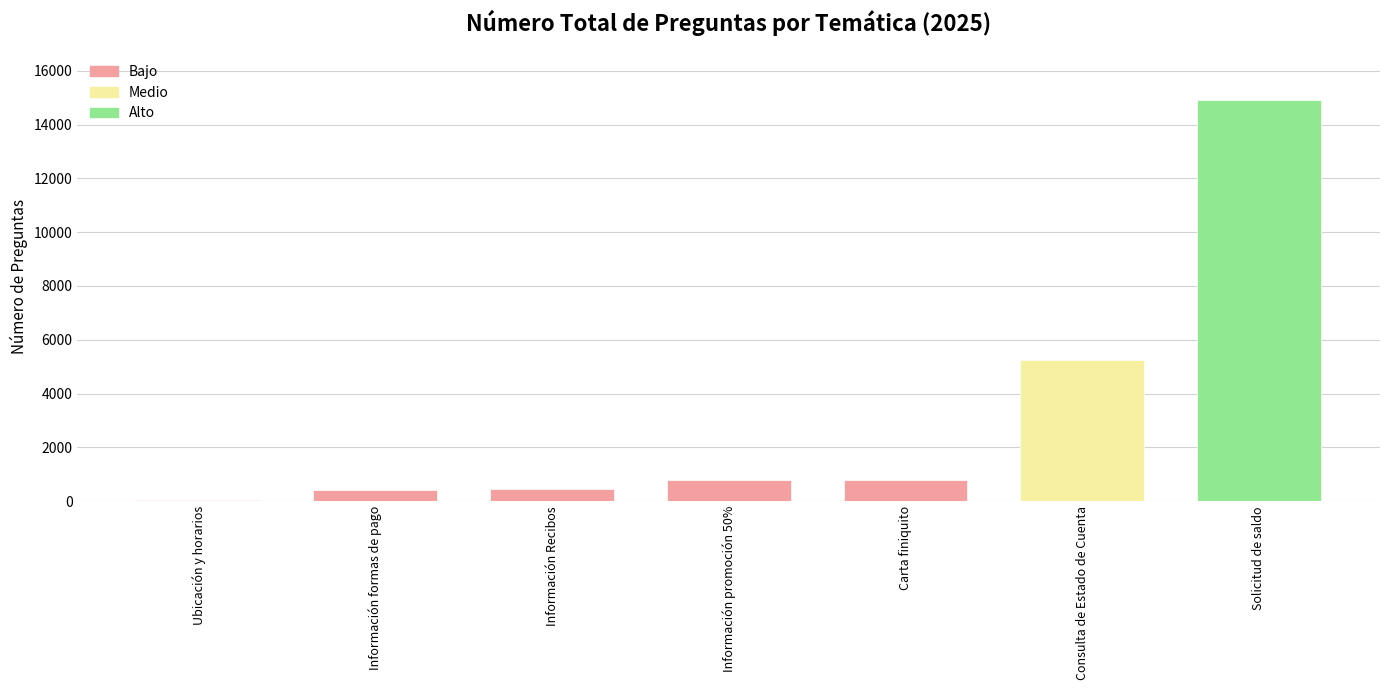

What is the sum of the values at Consulta de Estado de Cuenta and Ubicación y horarios?

5301